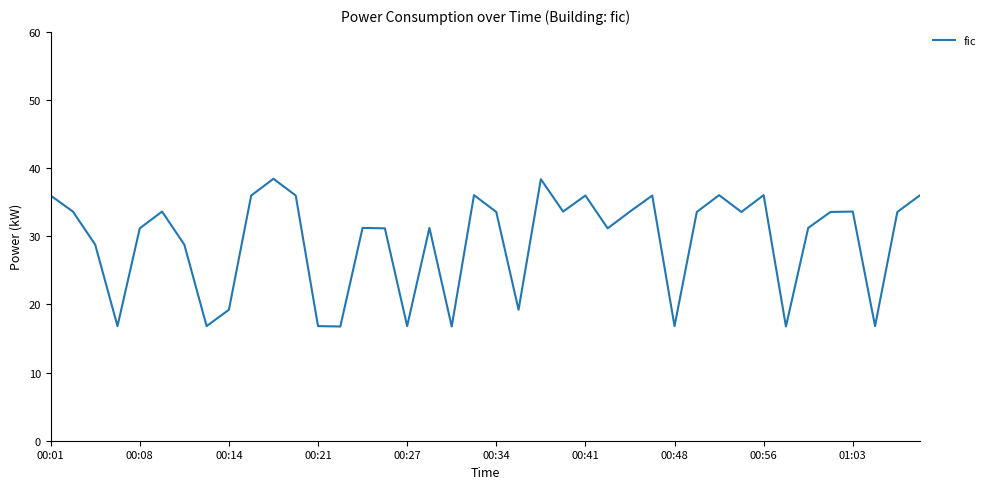

What is the smallest value displayed?

16.8